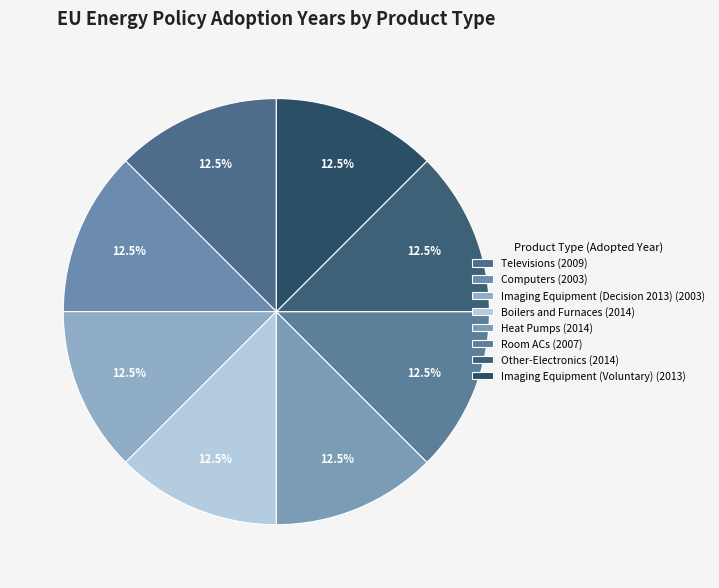

How many slices are in this pie chart?

8